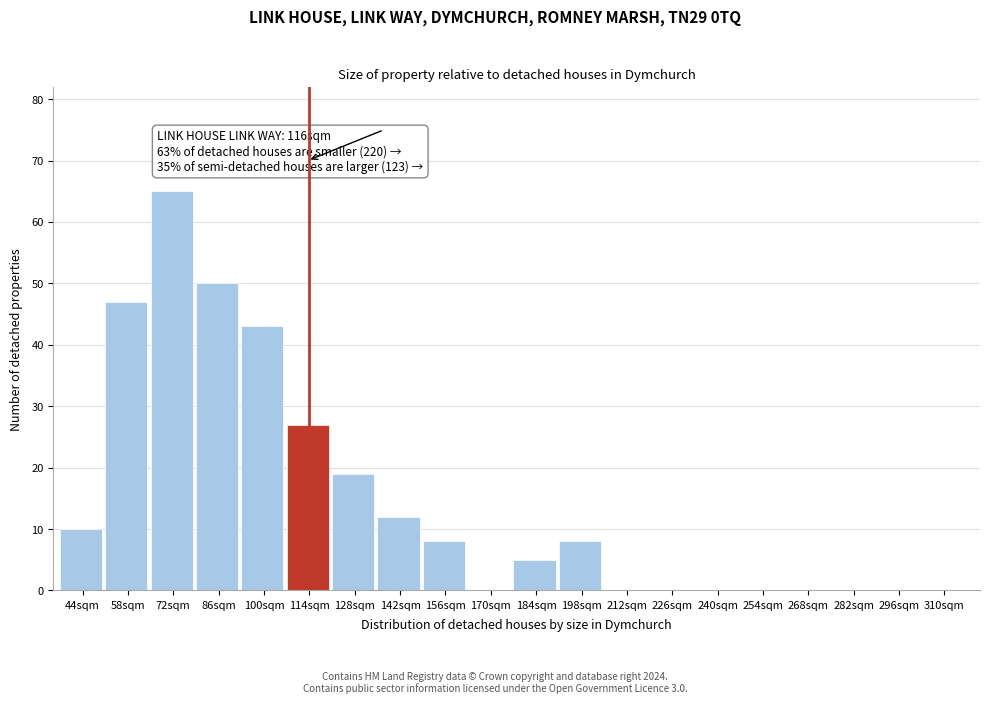

Reading left to right, extract all data points from this chart.

44sqm=10	58sqm=47	72sqm=65	86sqm=50	100sqm=43	114sqm=27	128sqm=19	142sqm=12	156sqm=8	170sqm=0	184sqm=5	198sqm=8	212sqm=0	226sqm=0	240sqm=0	254sqm=0	268sqm=0	282sqm=0	296sqm=0	310sqm=0